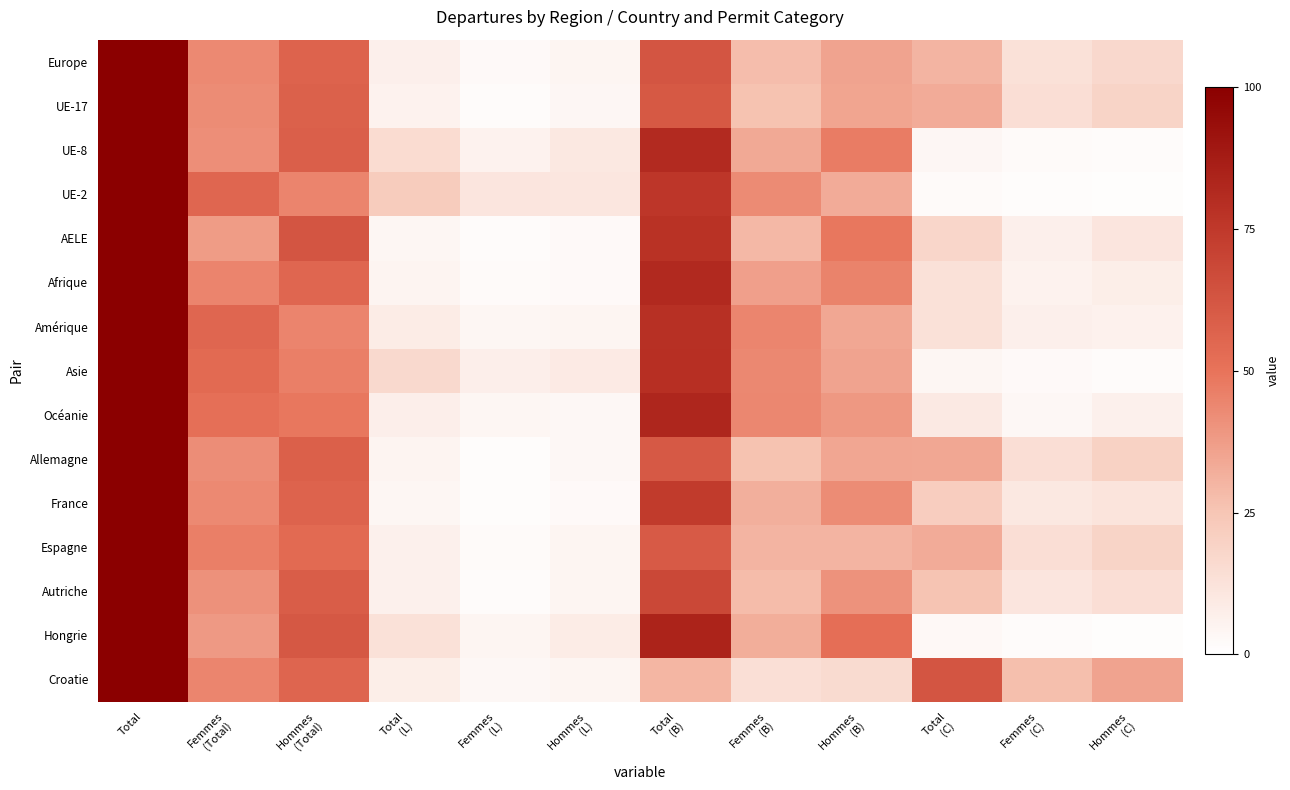

How many data points does each series have?

12